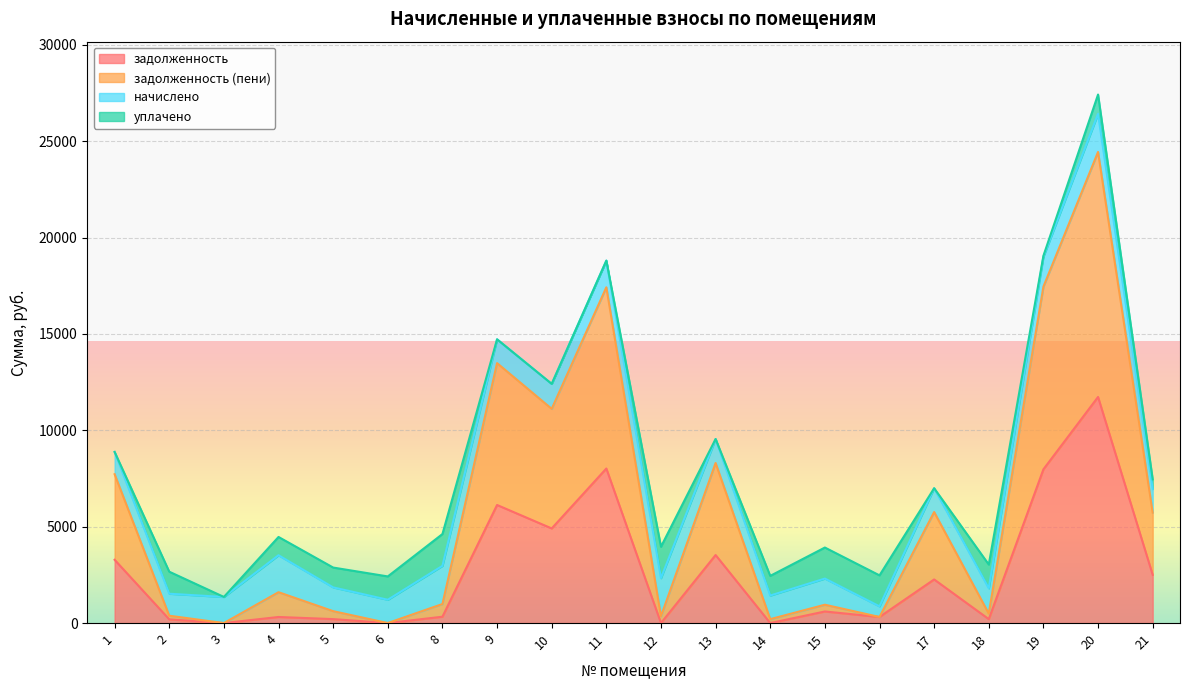

At which category is the sum across all series the highest?

20